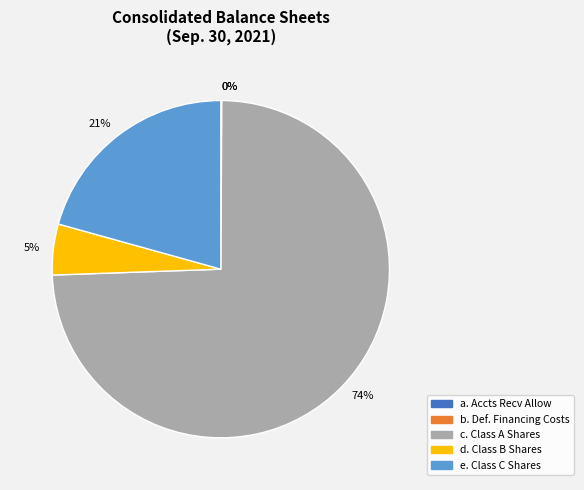

Which slice is the largest?

c. Class A Shares